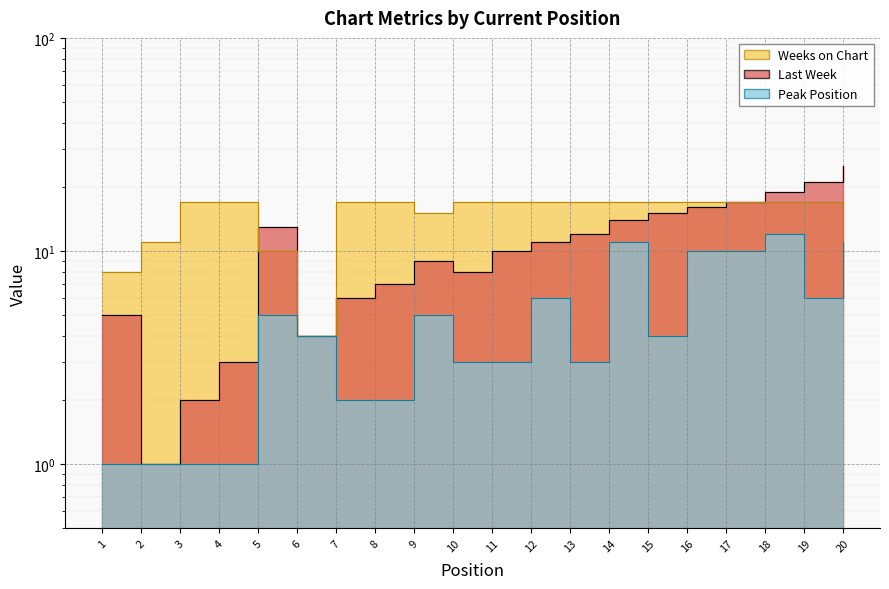

Between 16 and 17, which is larger?

17